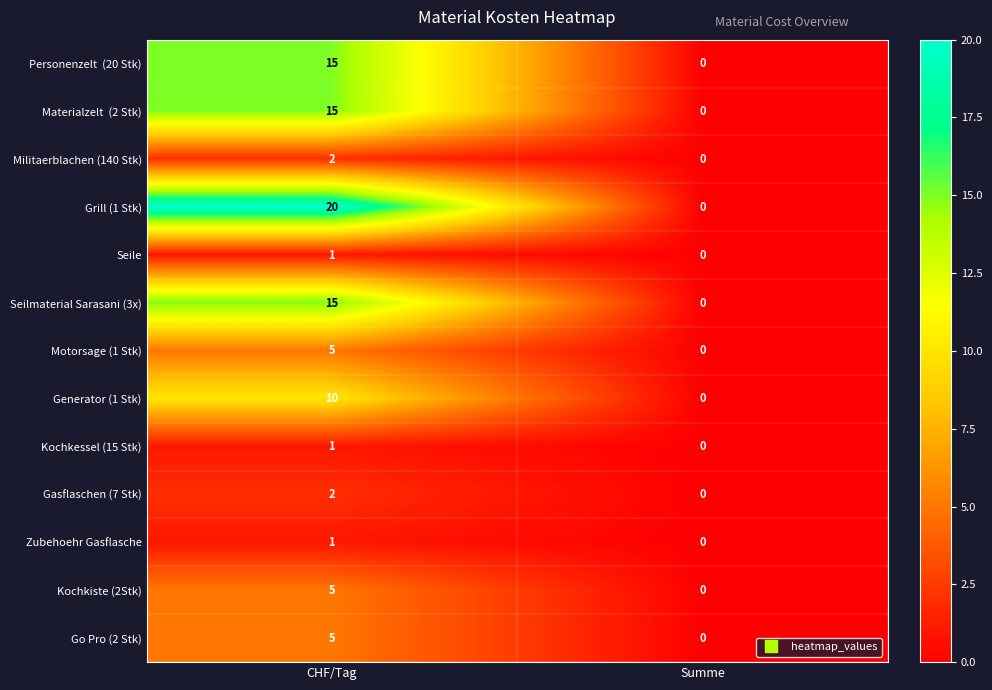

What is the greatest value displayed?

20